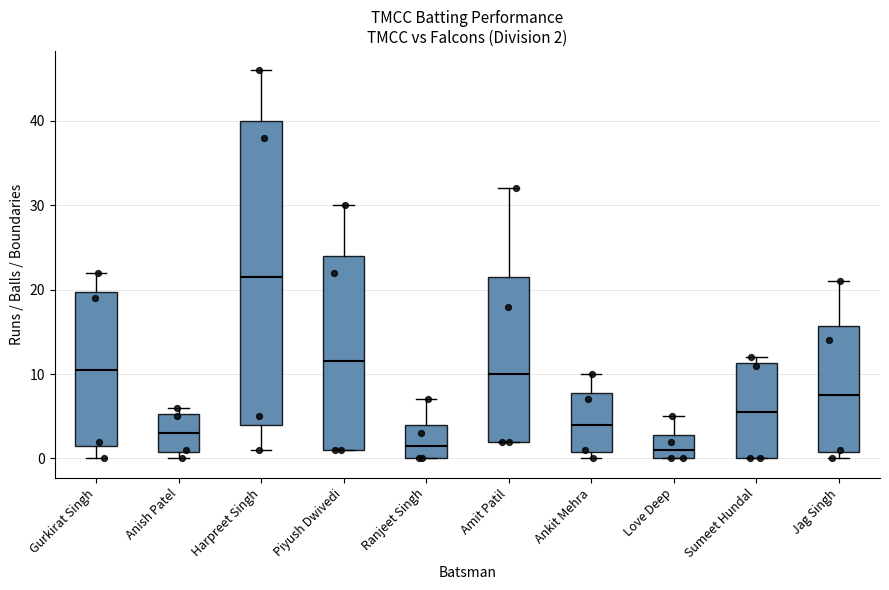

Which box is the tallest, from its lower edge to its upper edge?

Harpreet Singh